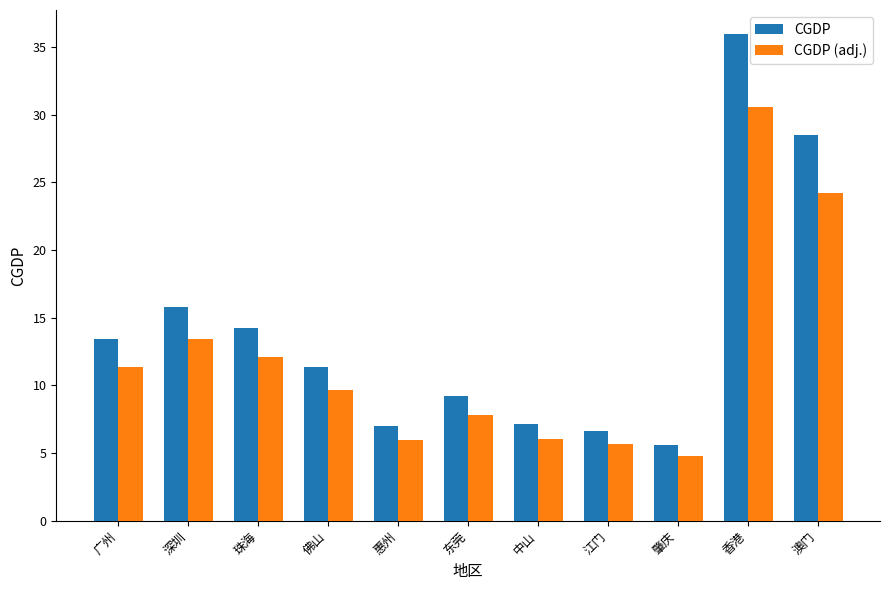

Where does the CGDP series first go above 11?

广州